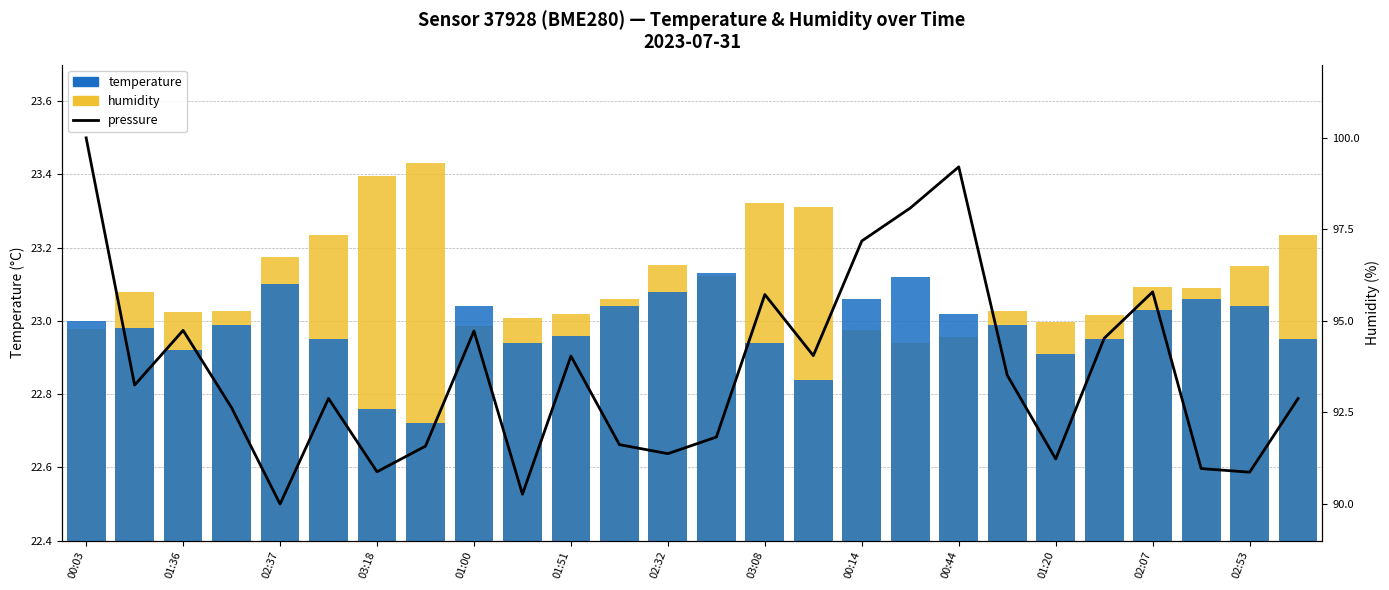

What is the total value across all series at 02:37?

68.8